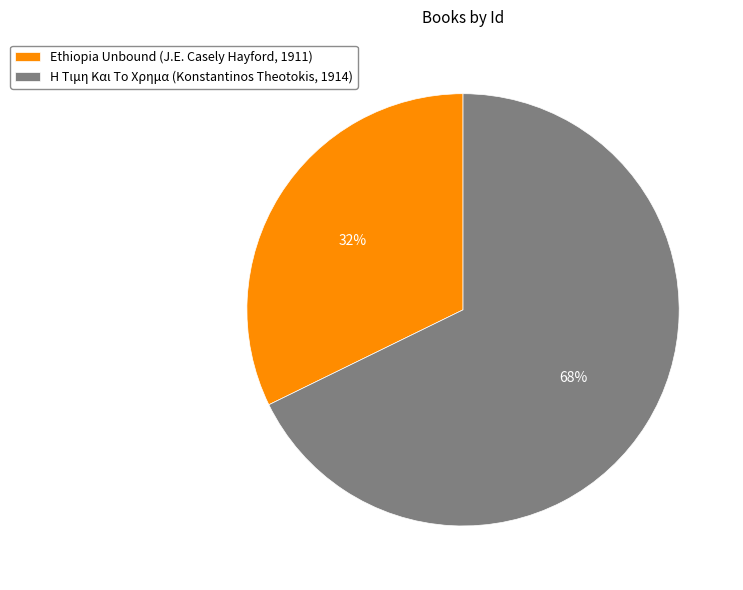

What is the smallest slice in the pie chart?

Ethiopia Unbound (J.E. Casely Hayford, 1911)